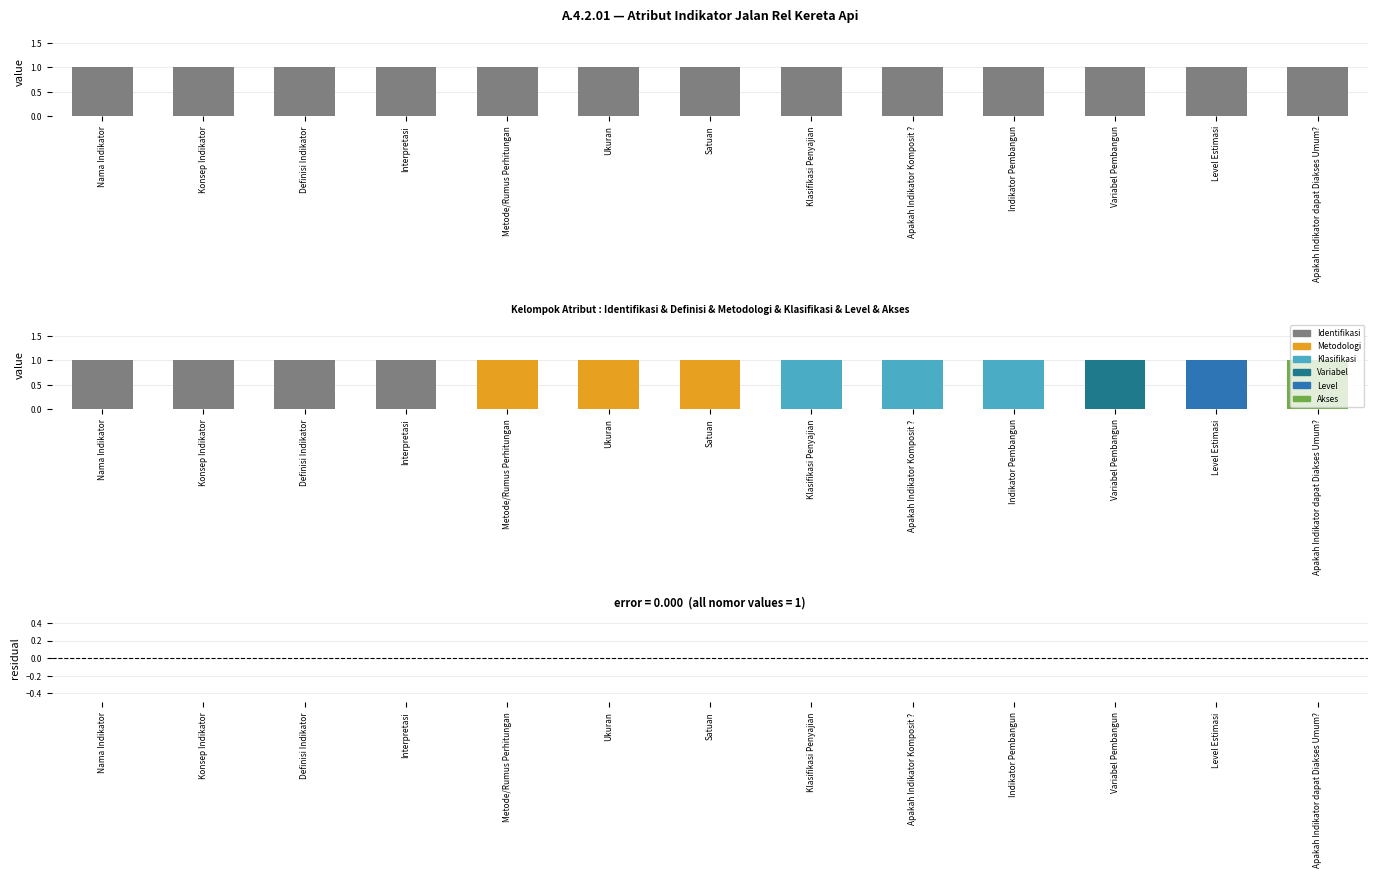

What is the maximum value for nomor?

1